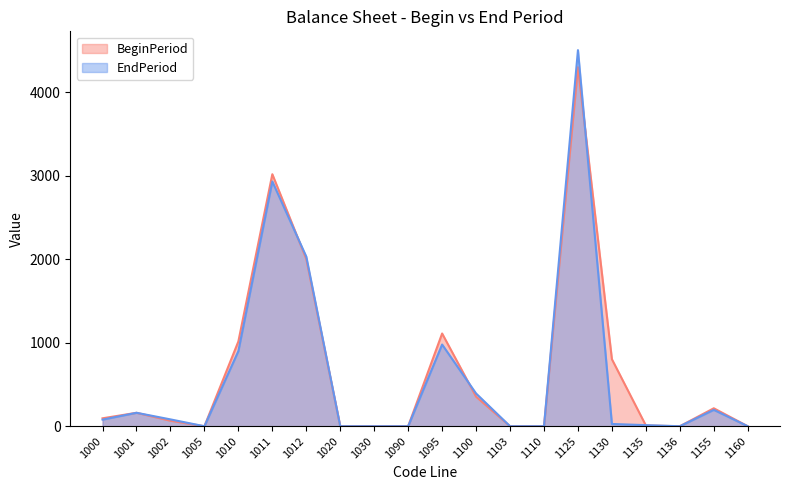

At 1090, list the series in order from smallest to largest.

BeginPeriod, EndPeriod